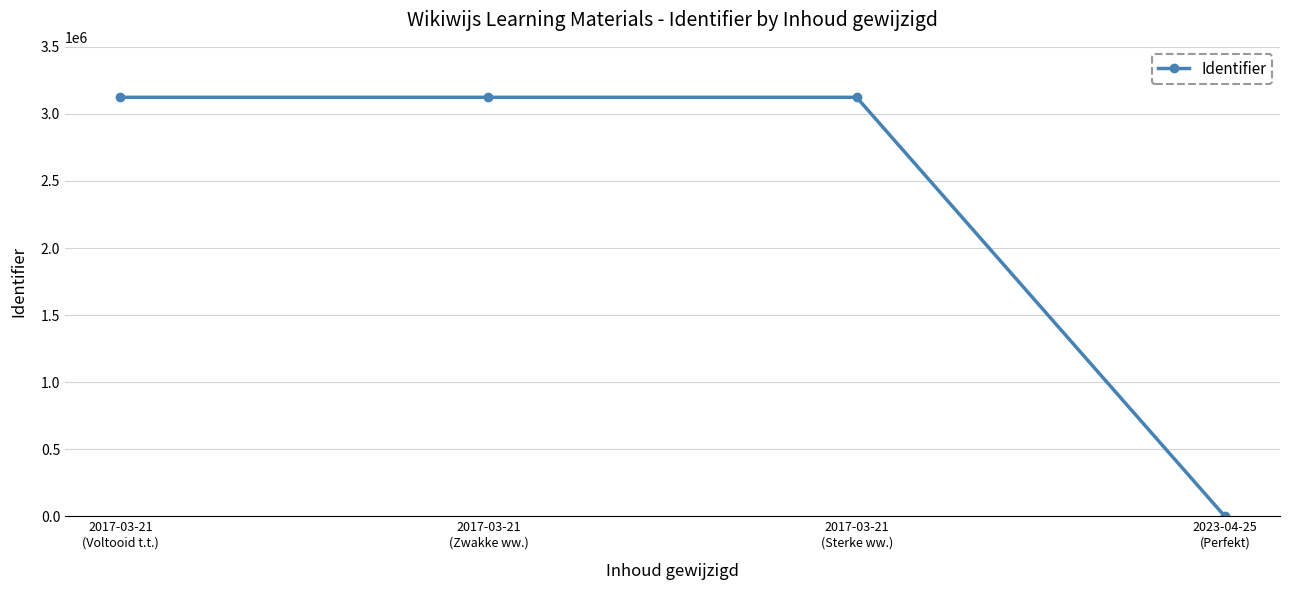

What is the change in value from 2017-03-21
(Voltooid t.t.) to 2017-03-21
(Zwakke ww.)?

+5